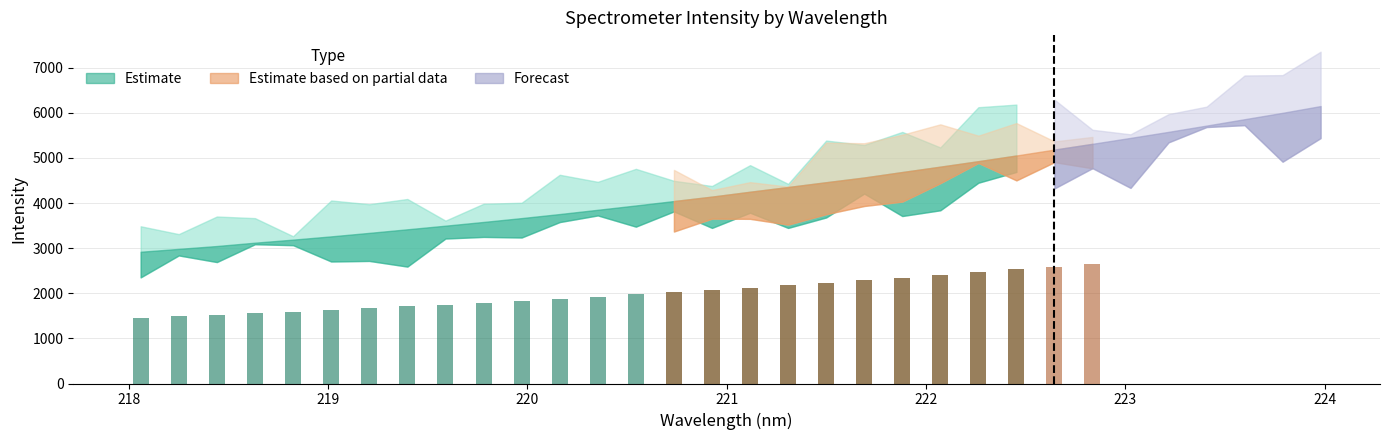

At how many categories does at least one series exceed 6052?

1